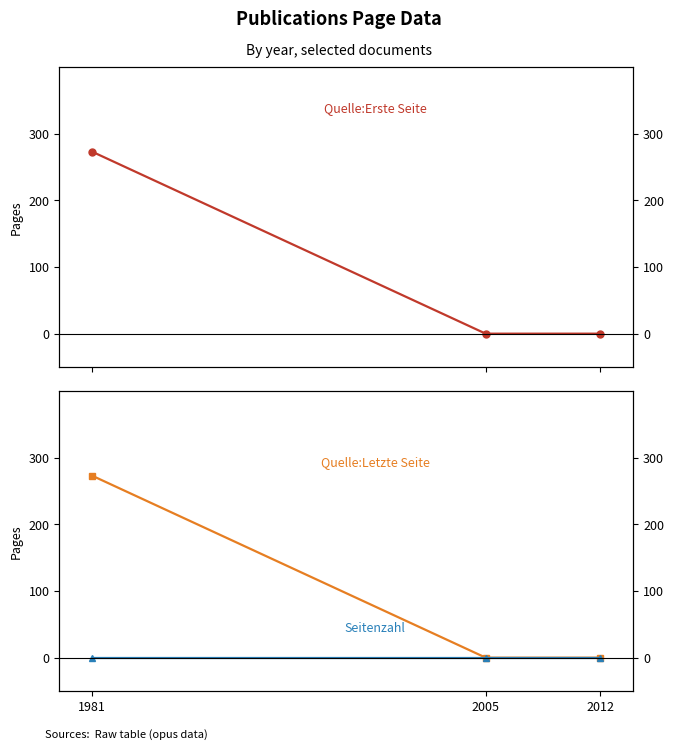

Rank the series at 1981 from lowest to highest value.

Seitenzahl, Quelle:Erste Seite, Quelle:Letzte Seite